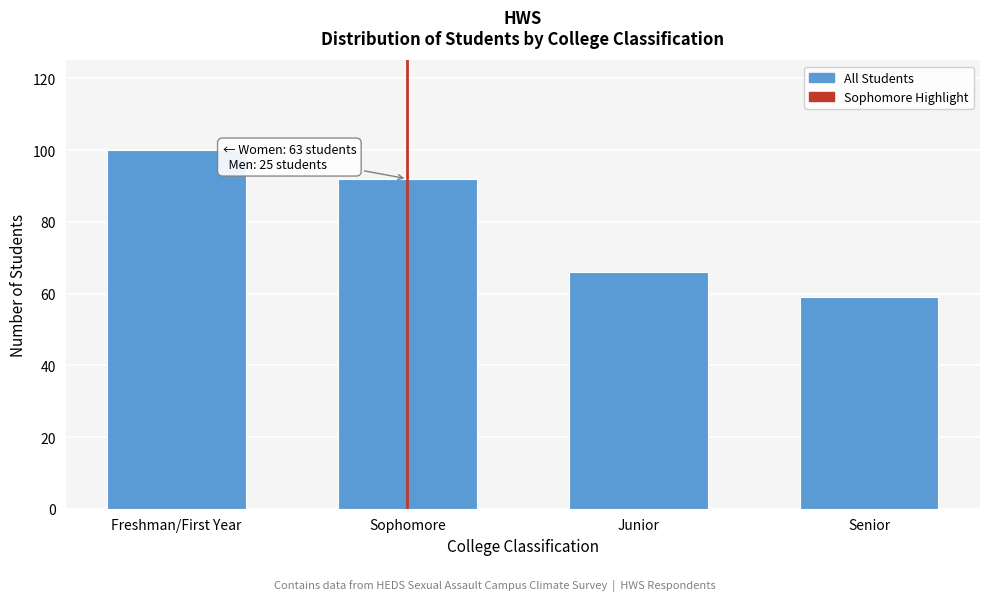

Reading left to right, transcribe all the data shown in this chart.

100	92	66	59